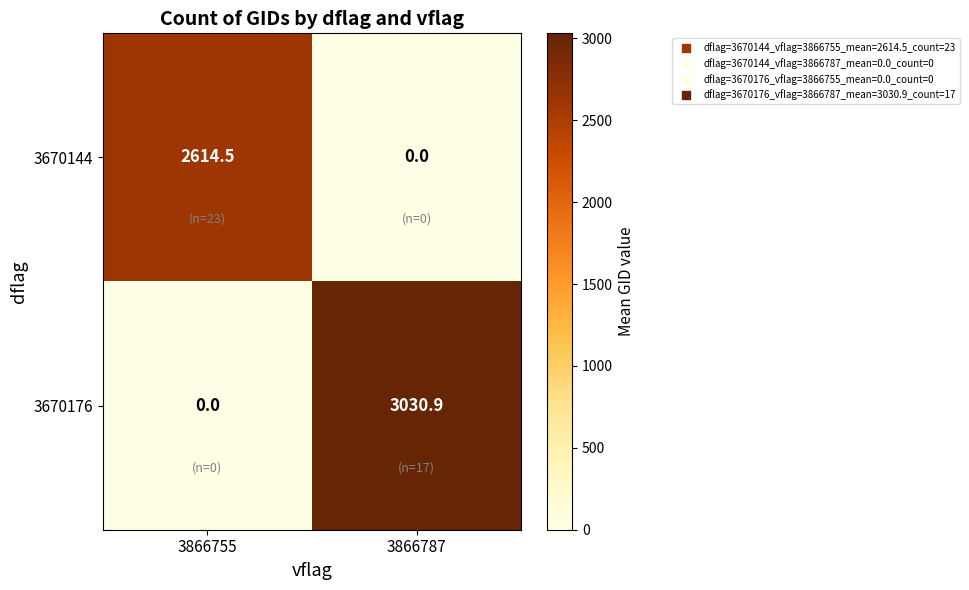

What is the total value across all series at 3866755?

2614.5